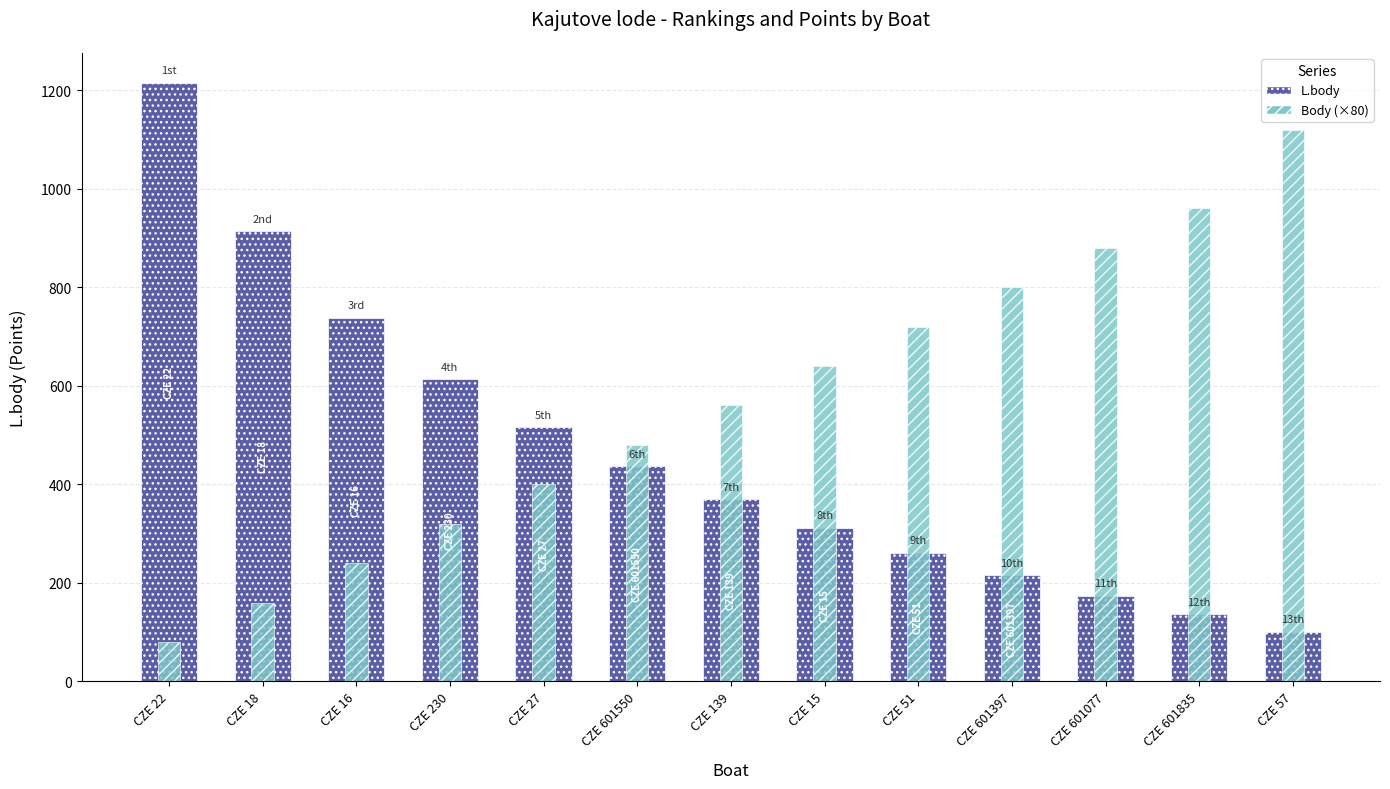

Reading left to right, transcribe all the data shown in this chart.

L.body: CZE 22=1215	CZE 18=914	CZE 16=738	CZE 230=613	CZE 27=516	CZE 601550=437	CZE 139=370	CZE 15=312	CZE 51=261	CZE 601397=215	CZE 601077=174	CZE 601835=136	CZE 57=101
Body (×80): CZE 22=80	CZE 18=160	CZE 16=240	CZE 230=320	CZE 27=400	CZE 601550=480	CZE 139=560	CZE 15=640	CZE 51=720	CZE 601397=800	CZE 601077=880	CZE 601835=960	CZE 57=1120